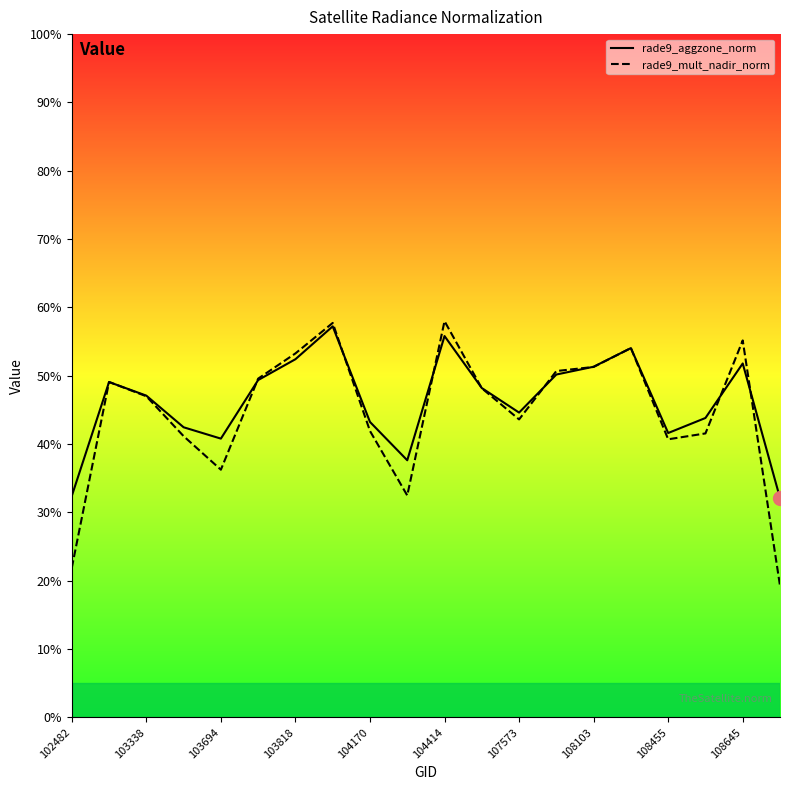

What is the difference between the rade9_aggzone_norm values at 103818 and 18?

0.1